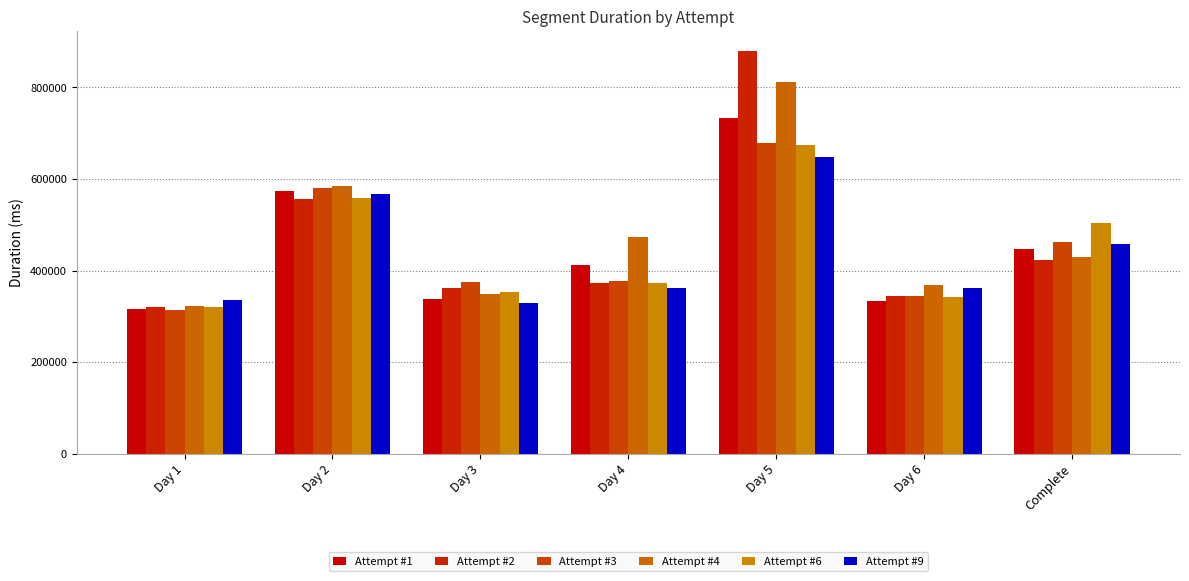

Rank the series by their maximum value, from lowest to highest.

Attempt #9, Attempt #6, Attempt #3, Attempt #1, Attempt #4, Attempt #2